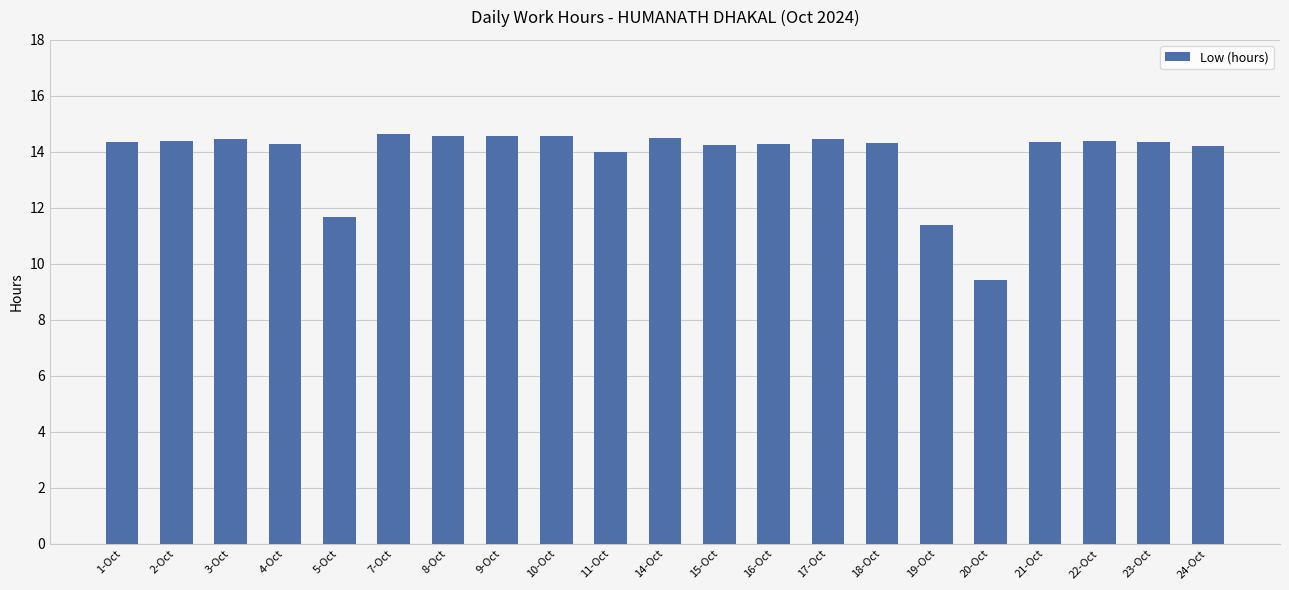

What is the ratio of the value at 4-Oct to the value at 16-Oct?

1.0